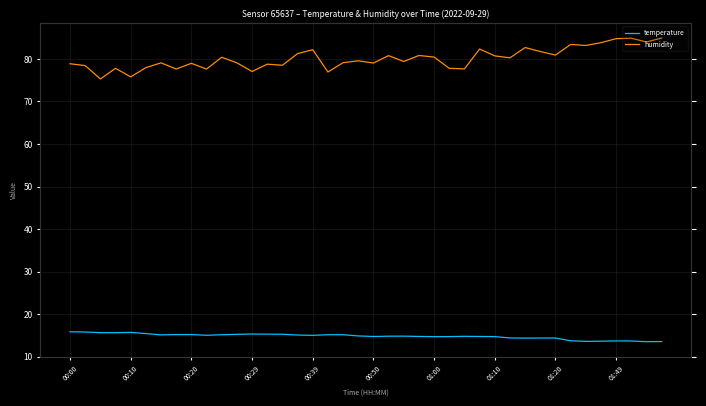

What is the maximum value for temperature?

15.8